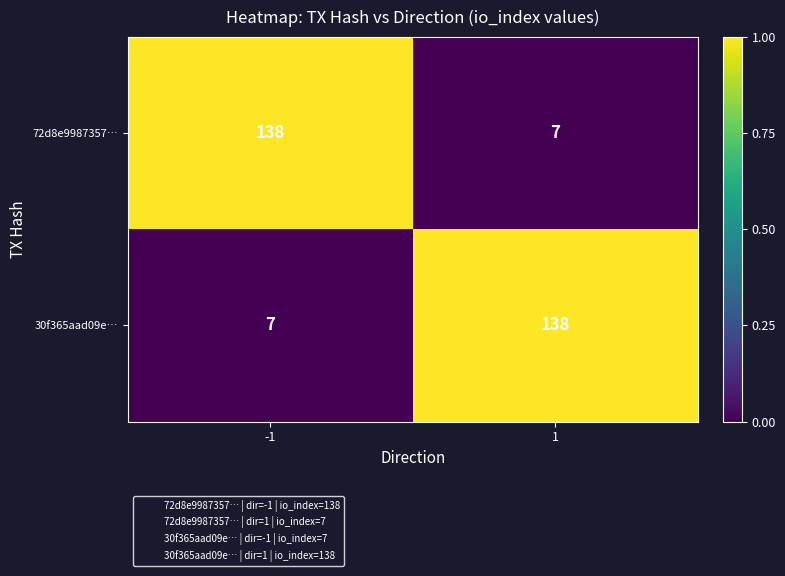

The 72d8e9987357… series shows 7 at 1. True or false?

True